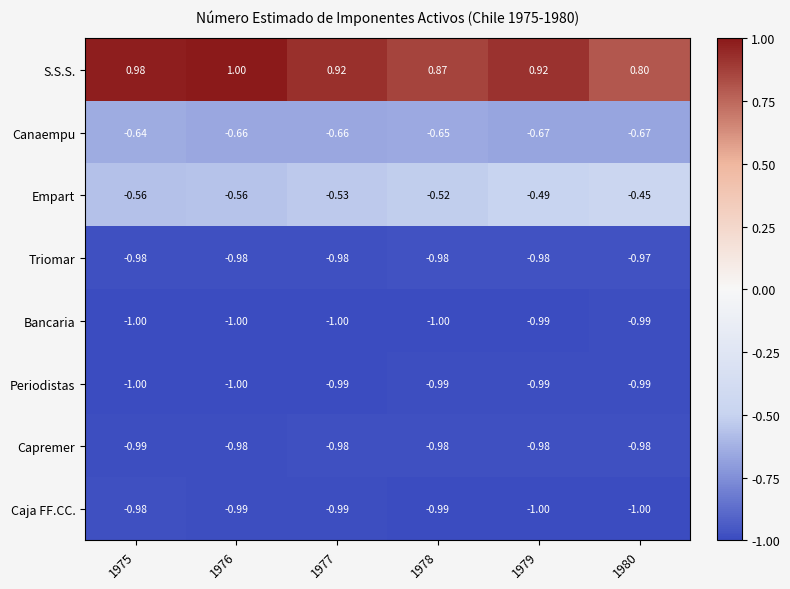

Which series has the widest spread of values?

S.S.S.